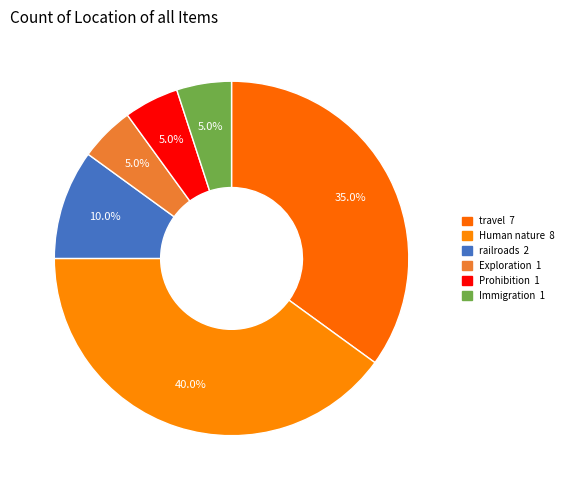

How many slices are in this pie chart?

6